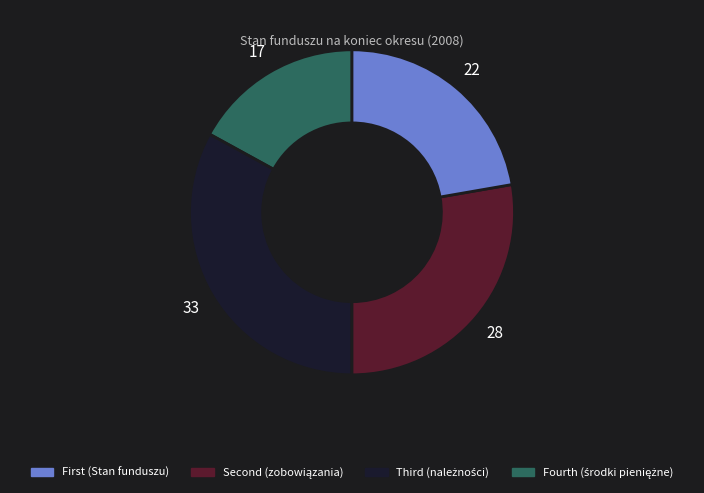

Does any single category account for the majority?

No